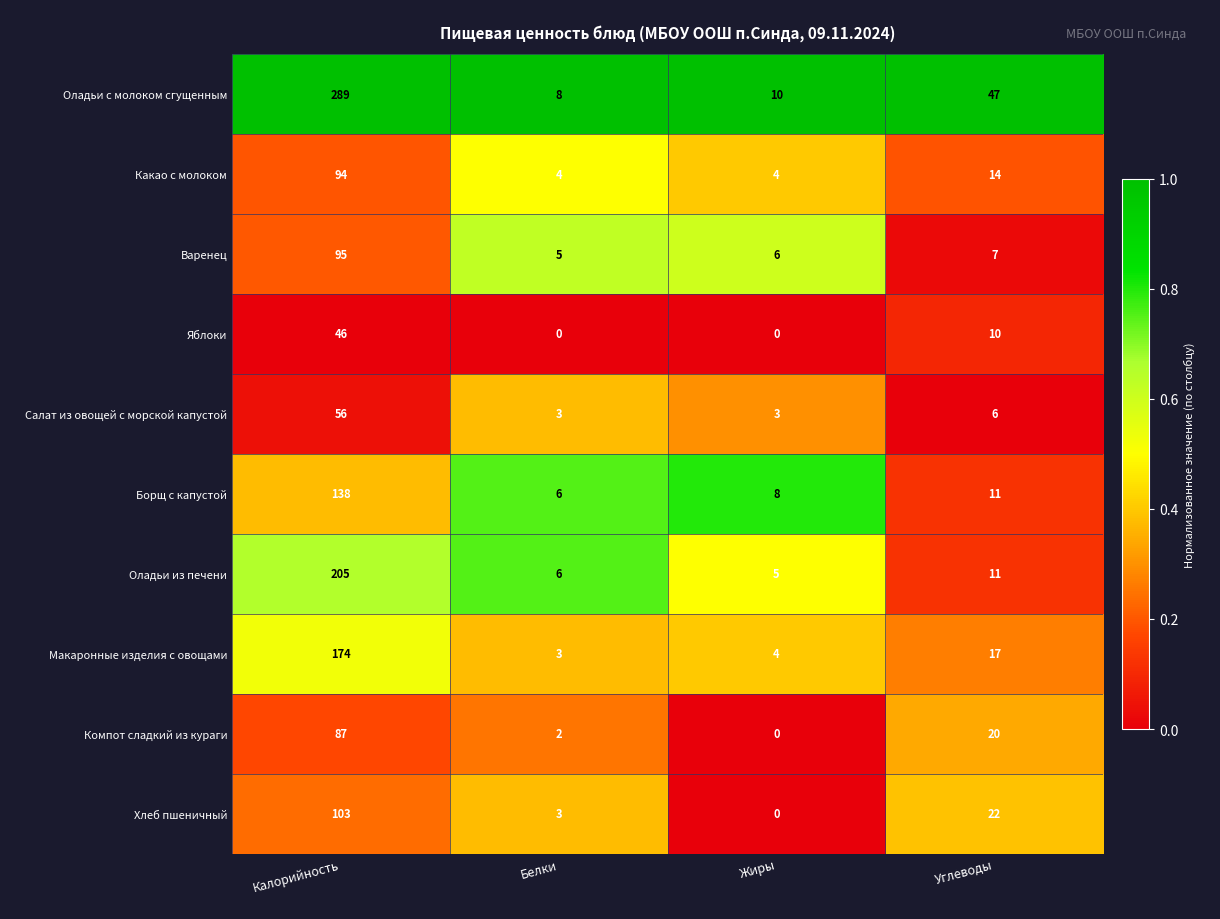

What is the sum of all Оладьи с молоком сгущенным values?

354